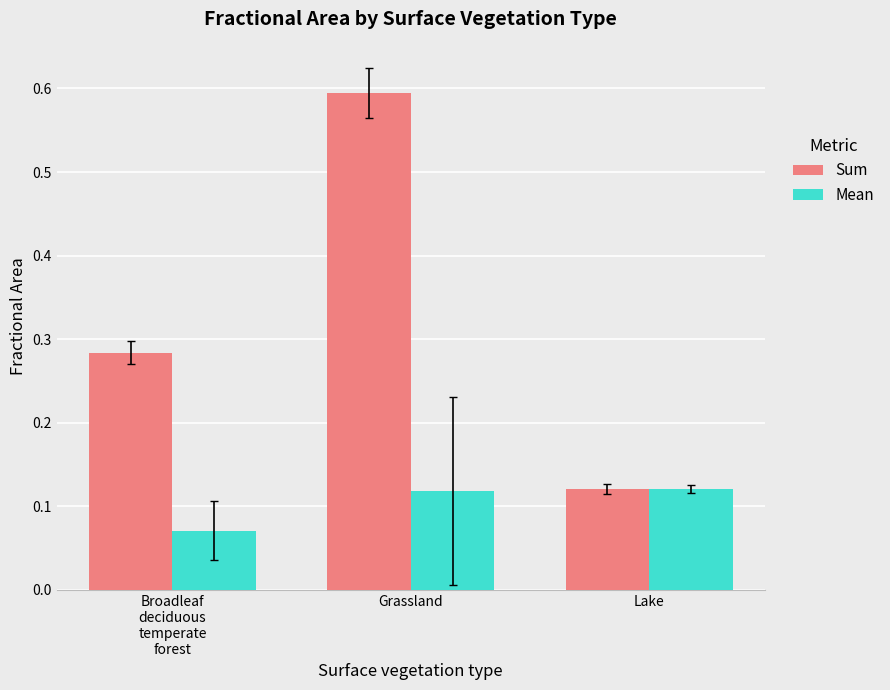

What is the difference between the highest and lowest values at Grassland?

0.5